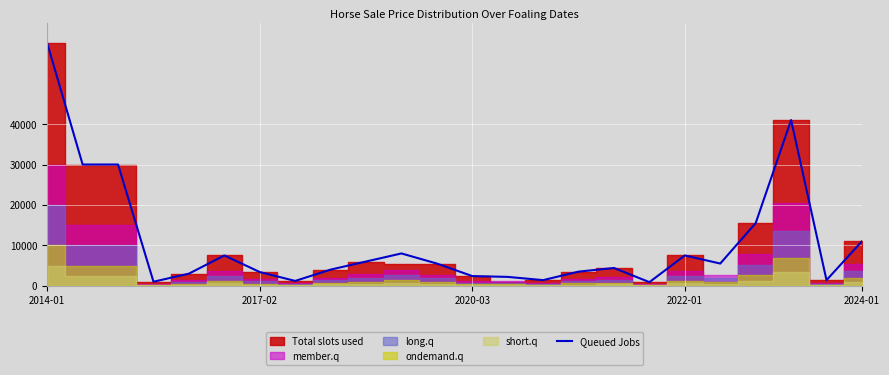

What is the difference between the maximum and minimum values?

59100